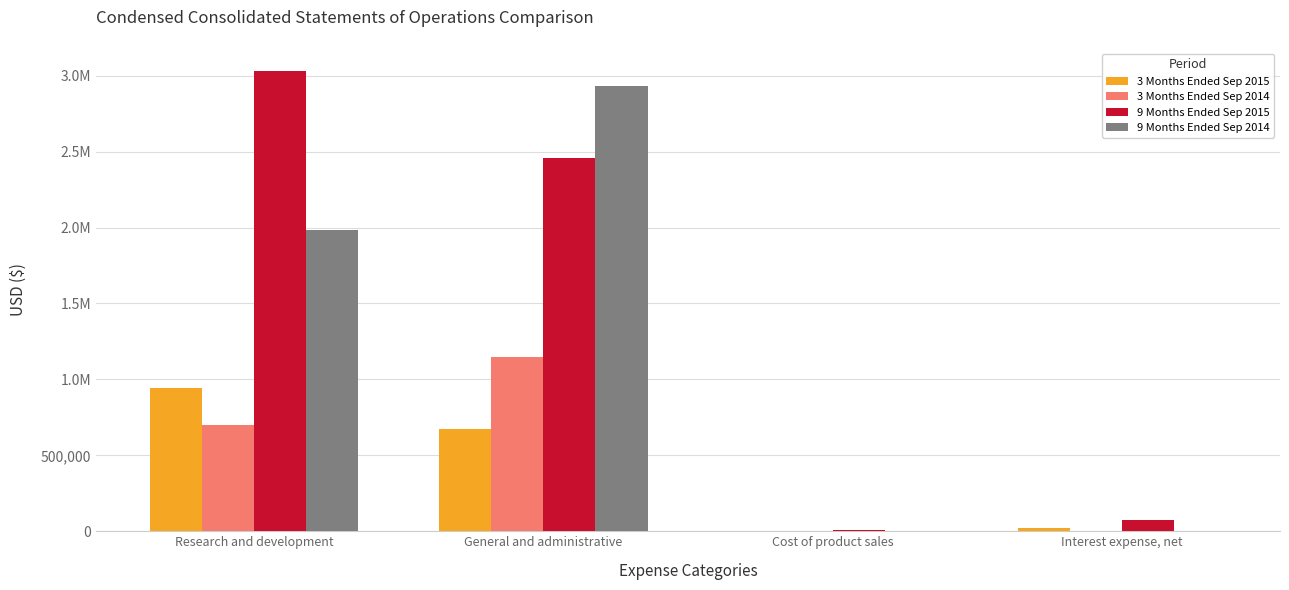

What are all the series names shown in the legend?

3 Months Ended Sep 2015, 3 Months Ended Sep 2014, 9 Months Ended Sep 2015, 9 Months Ended Sep 2014